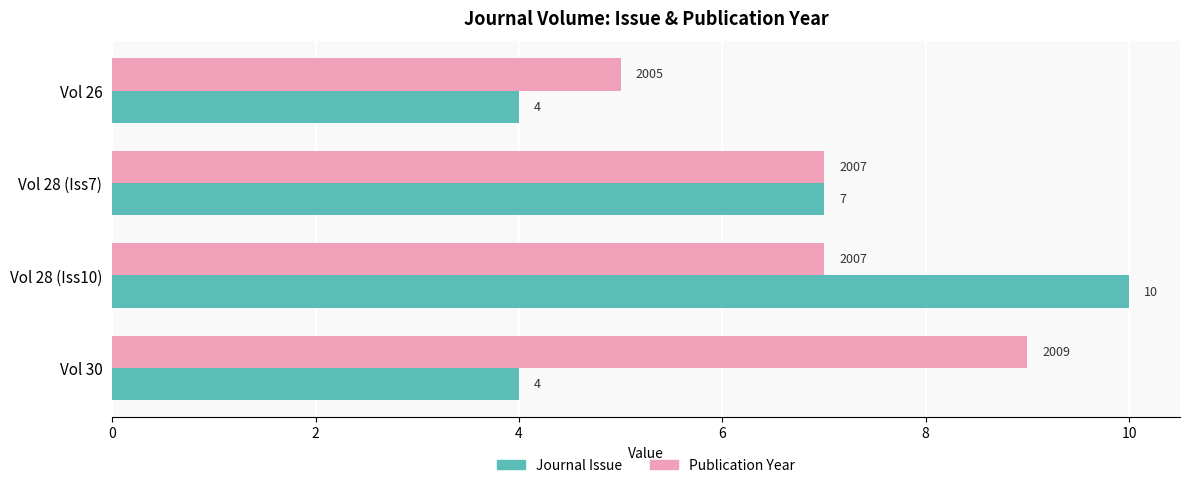

What is the minimum value shown in the chart?

4